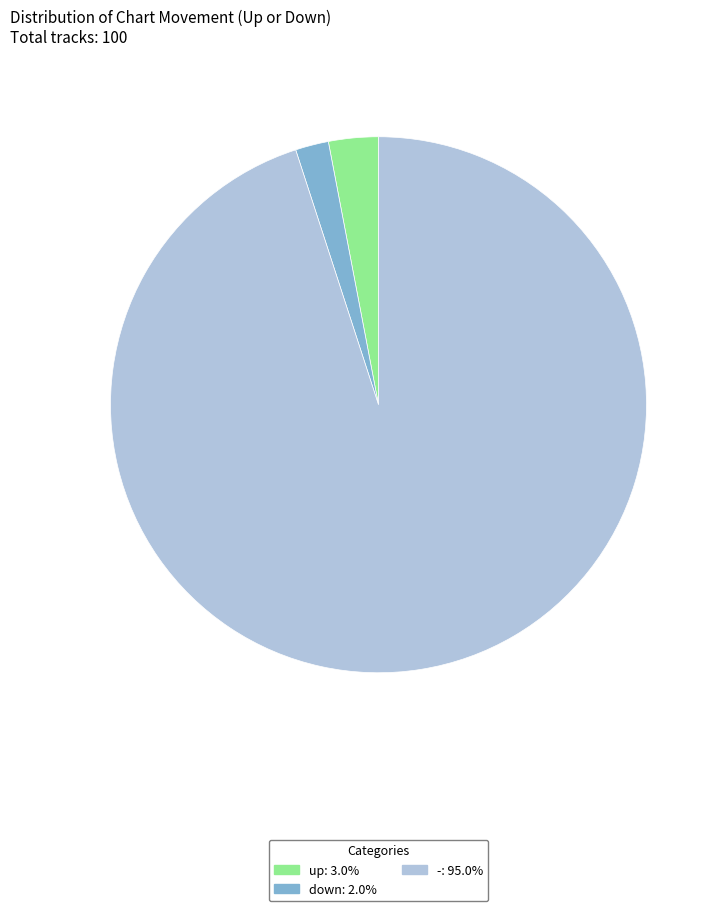

Do up and - together represent more than half of the pie?

Yes